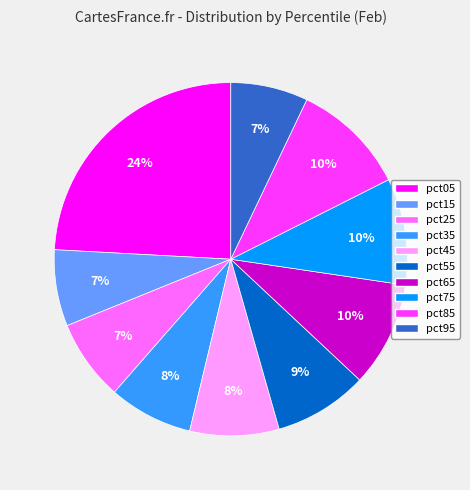

To the nearest percent, what is the average slice percentage?

10%